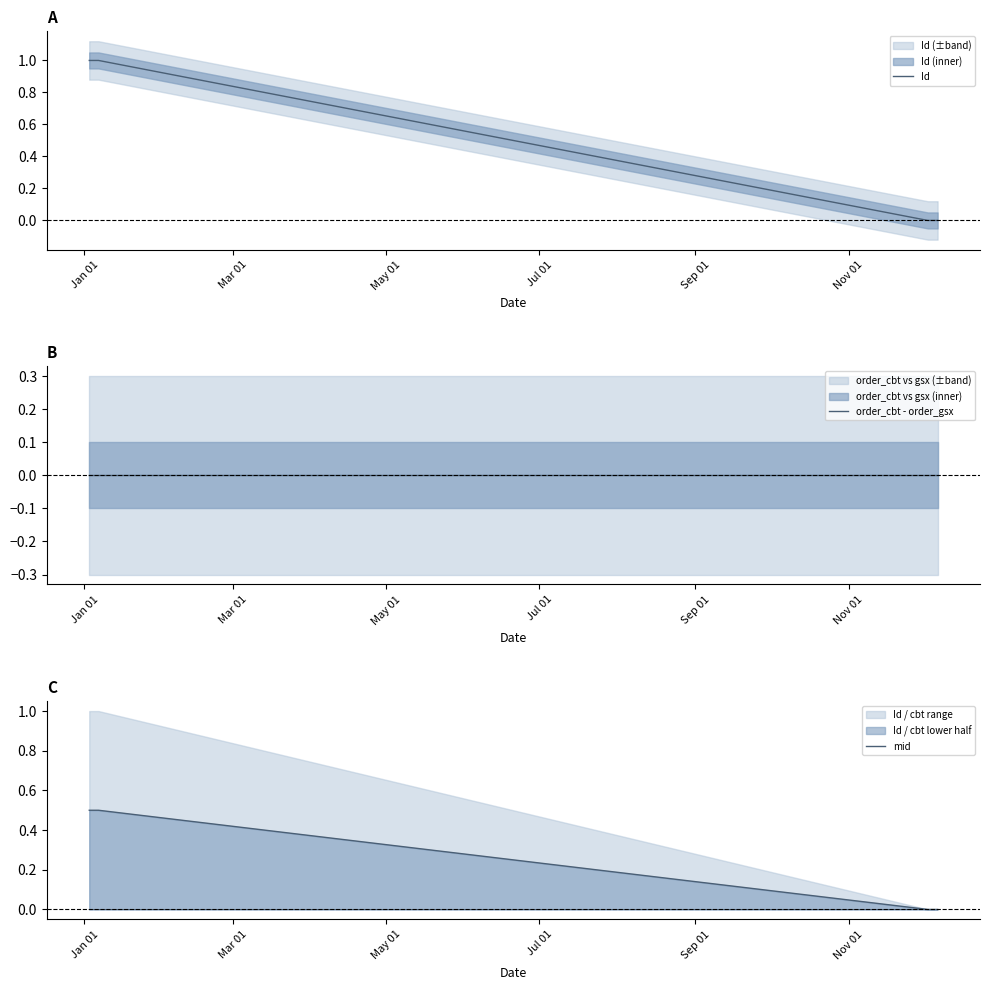

What is the maximum value for Id?

1.0